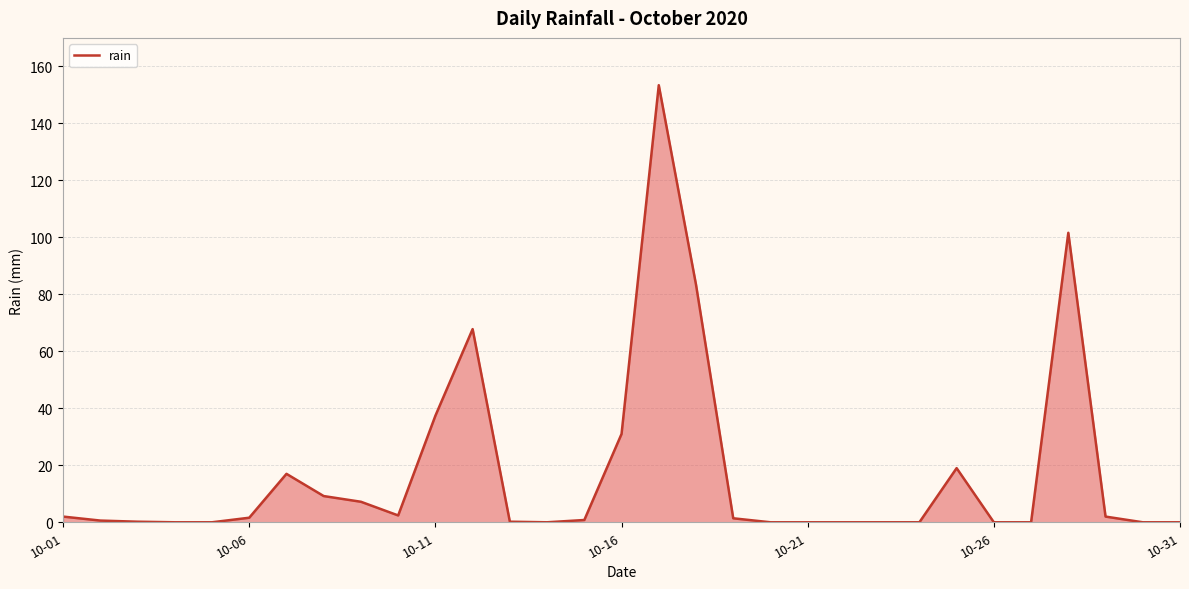

What is the difference between the maximum and minimum values?

153.4